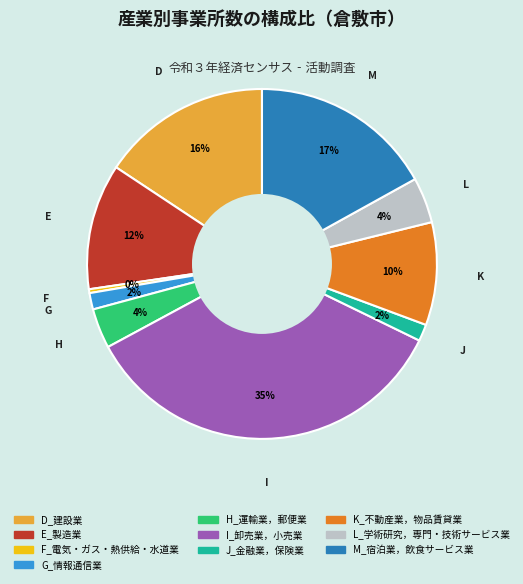

Between E_製造業 and J_金融業，保険業, which is larger?

E_製造業